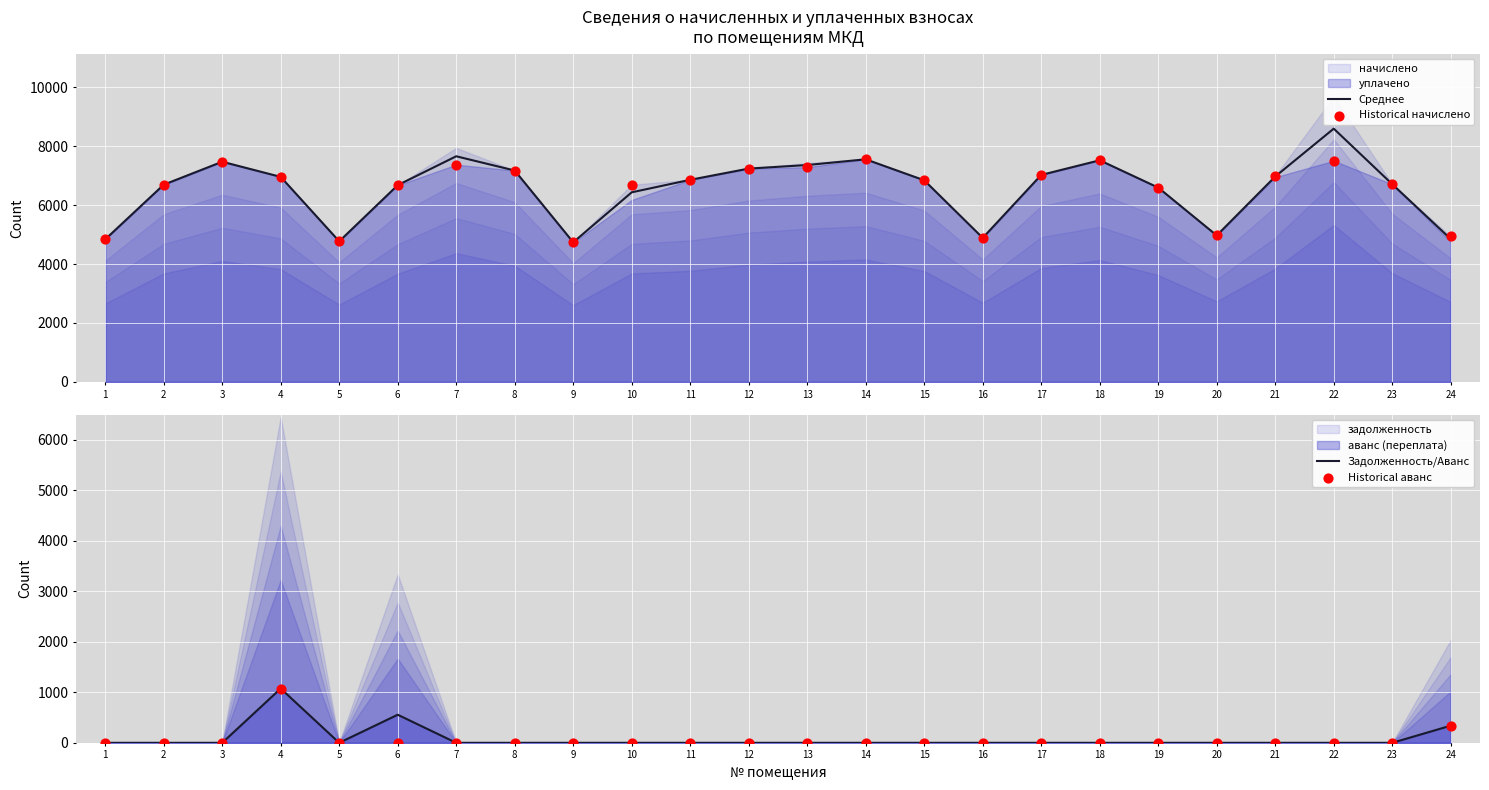

Which series contains the lowest Y value?

Задолженность/Аванс